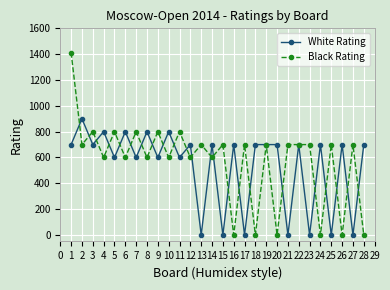

Count the number of categories in the chart.

28